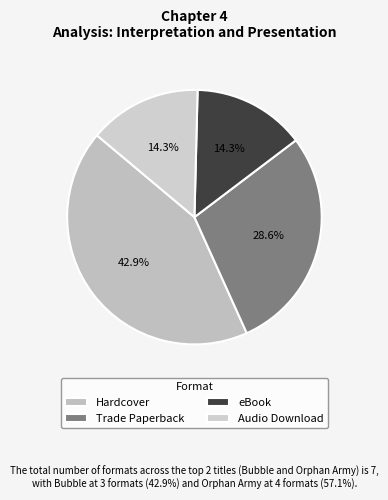

What is the smallest slice in the pie chart?

eBook